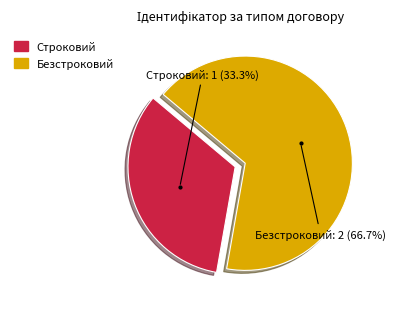

Combined, do Безстроковий and Строковий account for over 50%?

Yes